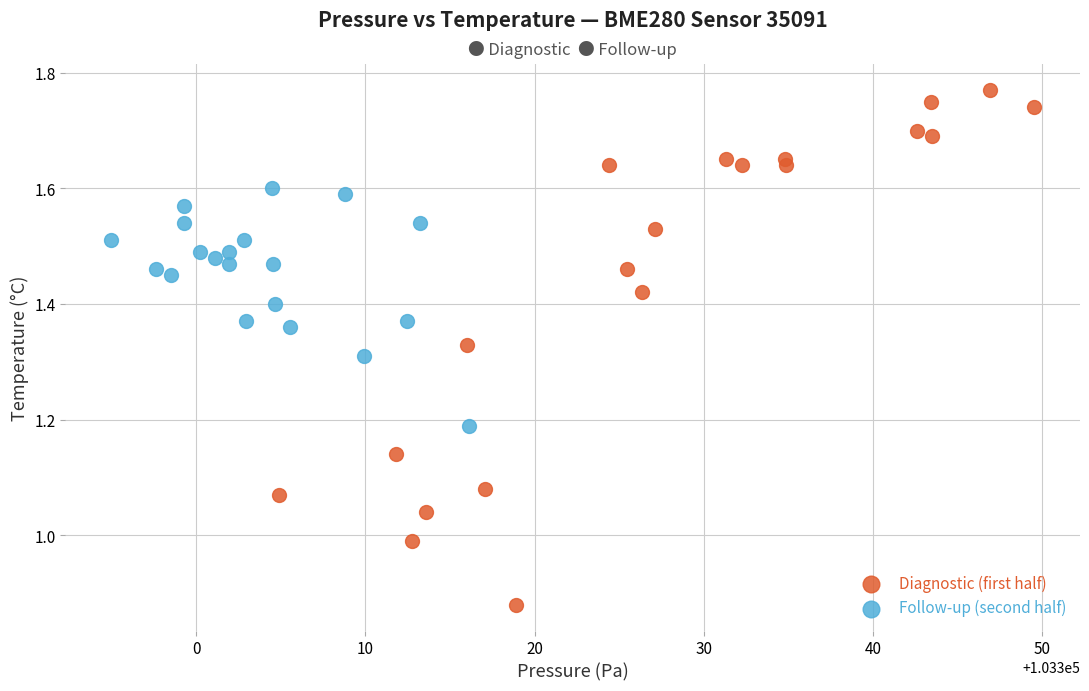

Which series has the largest Y range (max minus min)?

Diagnostic (first half)